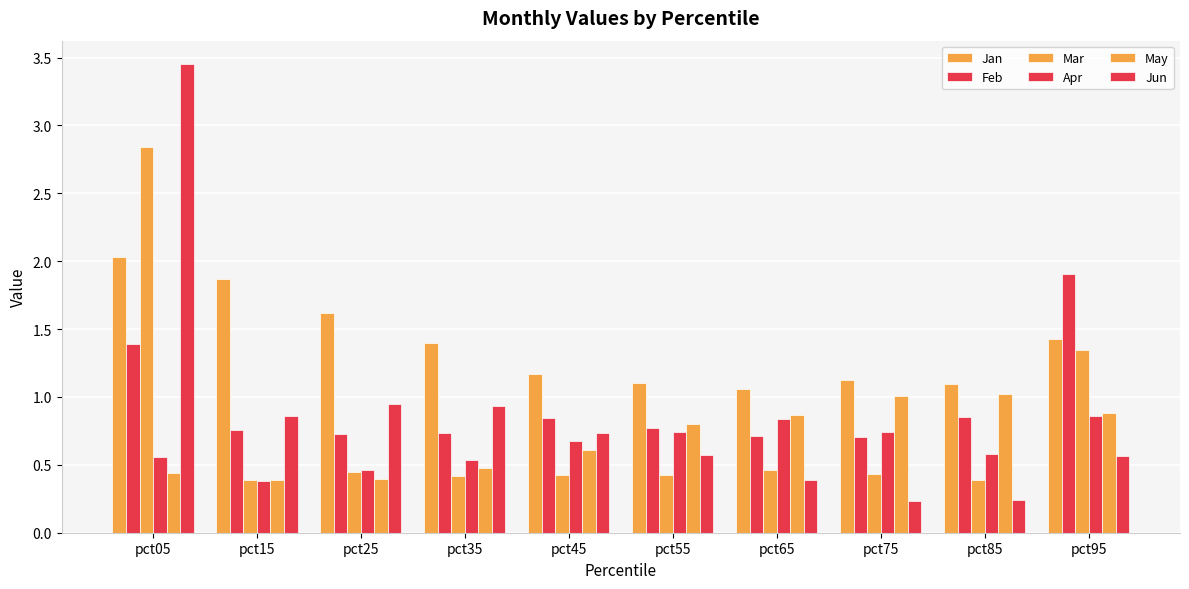

What is the value of the Mar bar at the 8th from the left?

0.4